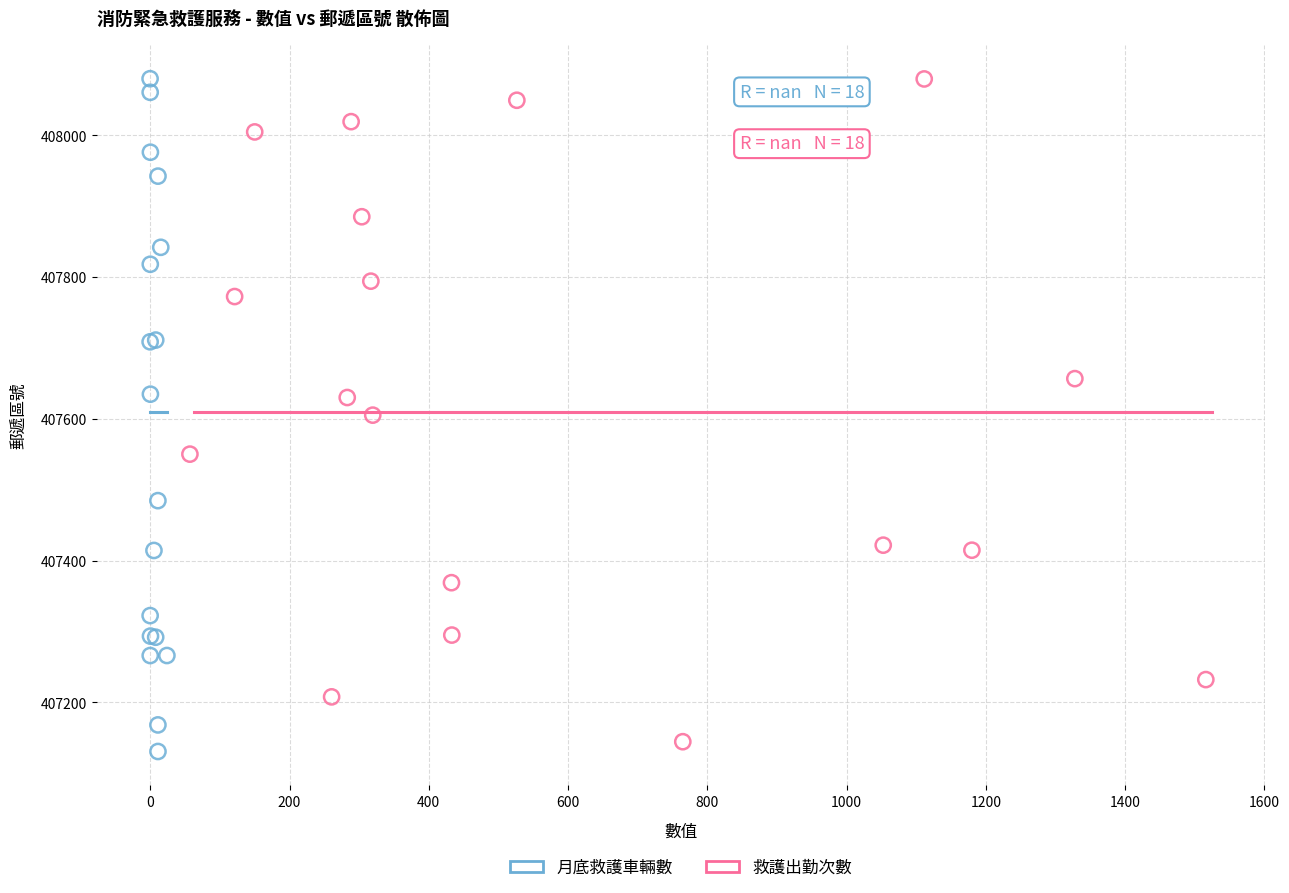

What are all the series names shown in the legend?

月底救護車輛數, 救護出勤次數